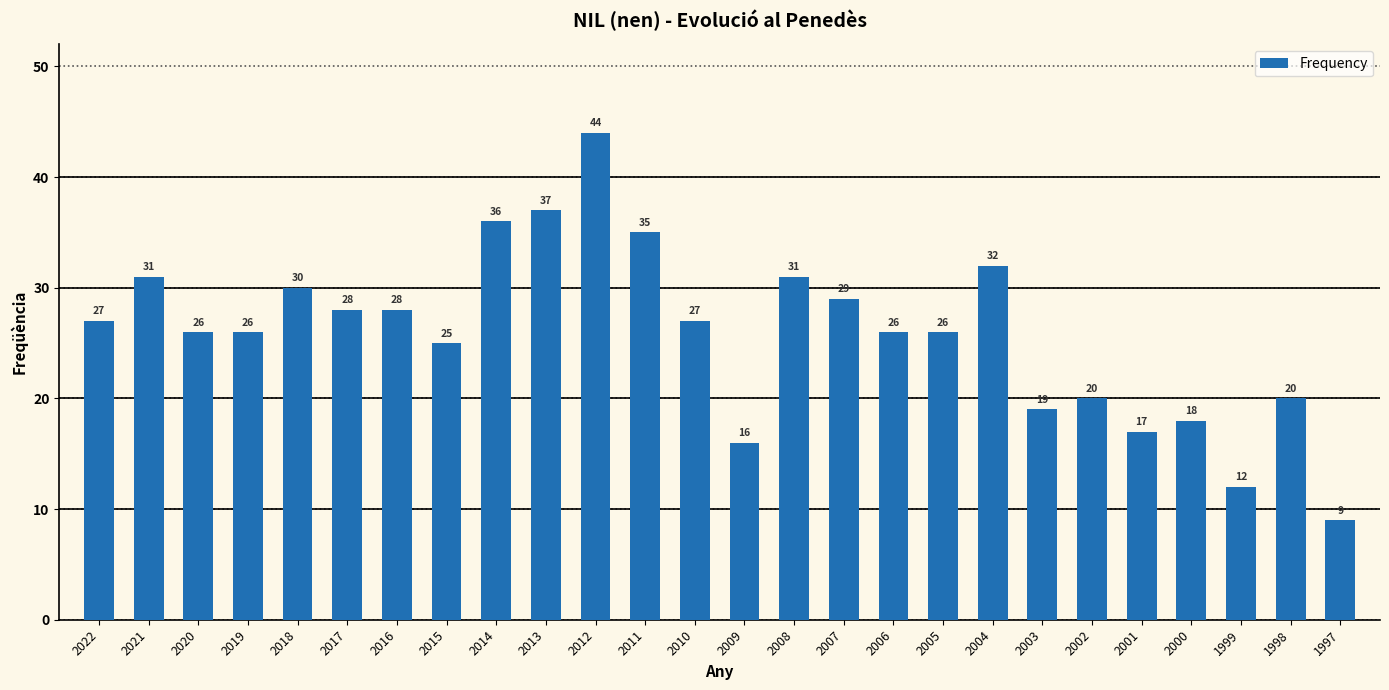

How many bars are there in total?

26